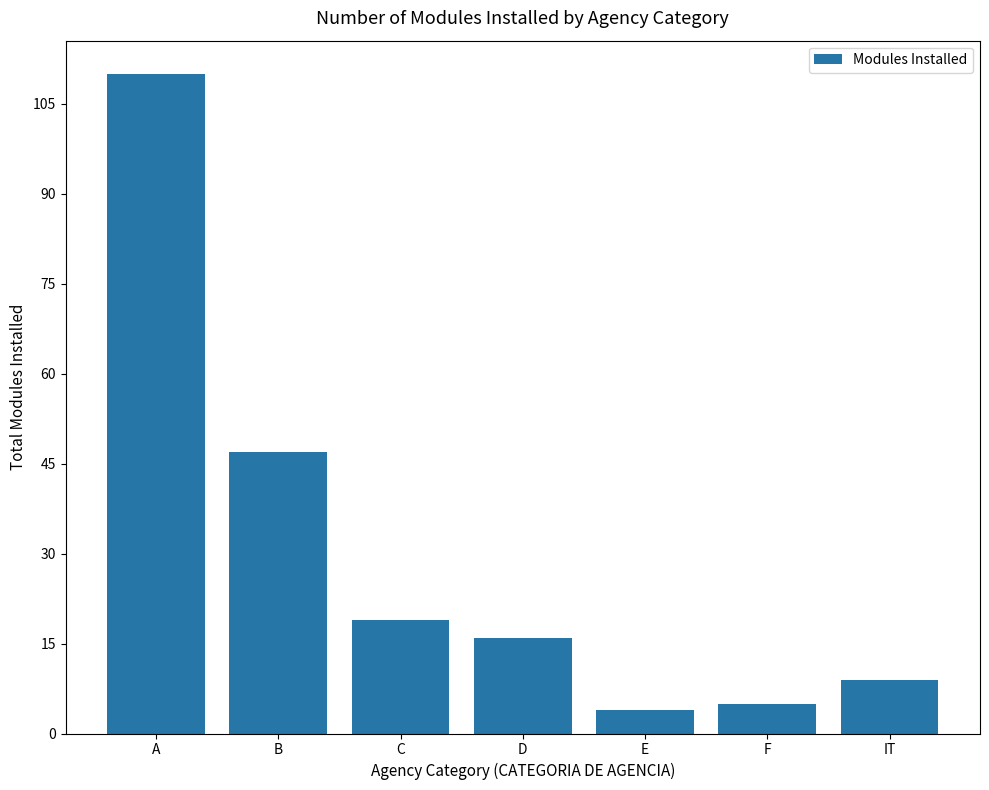

The chart shows a value of 8 at C. True or false?

False